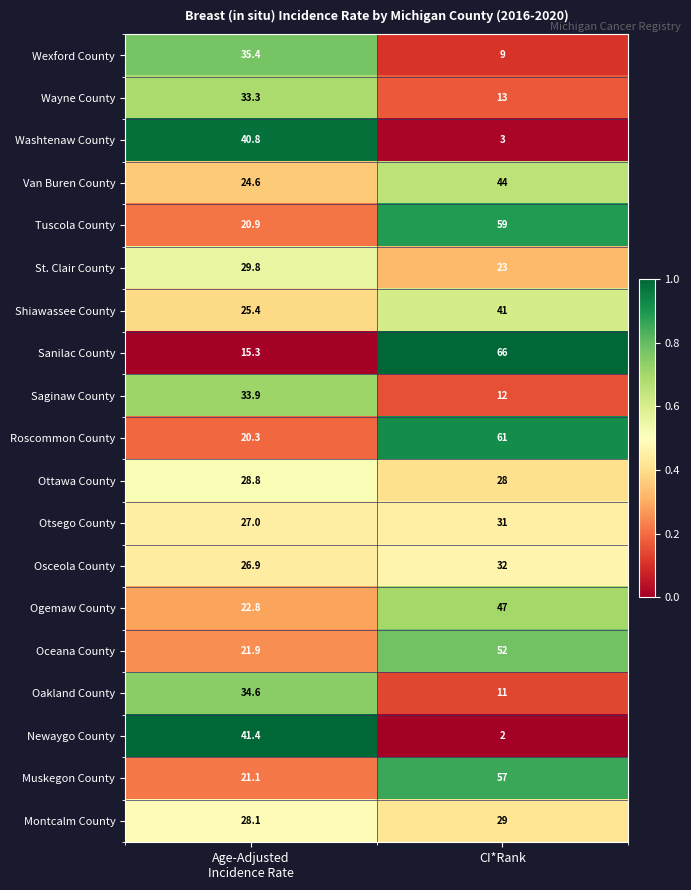

What is the difference between the maximum and minimum values in the Wexford County series?

26.4